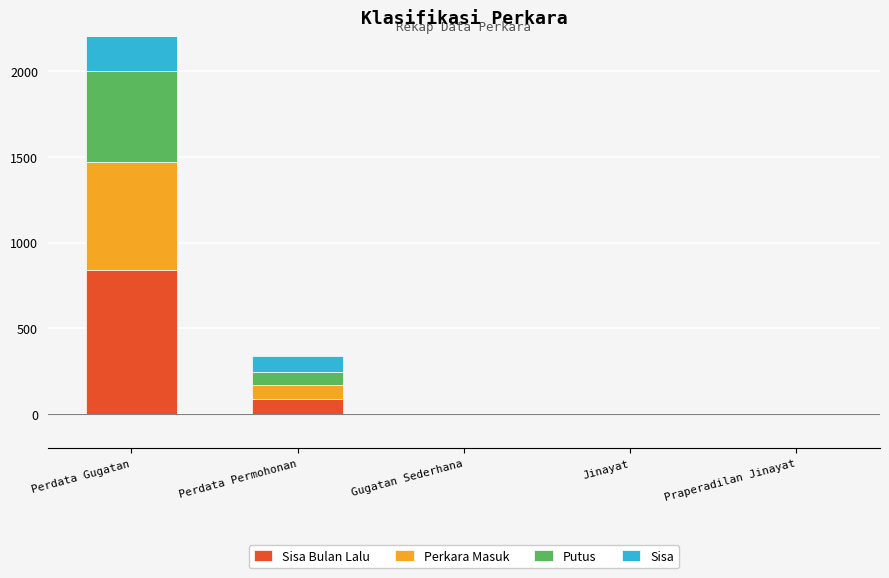

What position from the left is Praperadilan Jinayat?

5